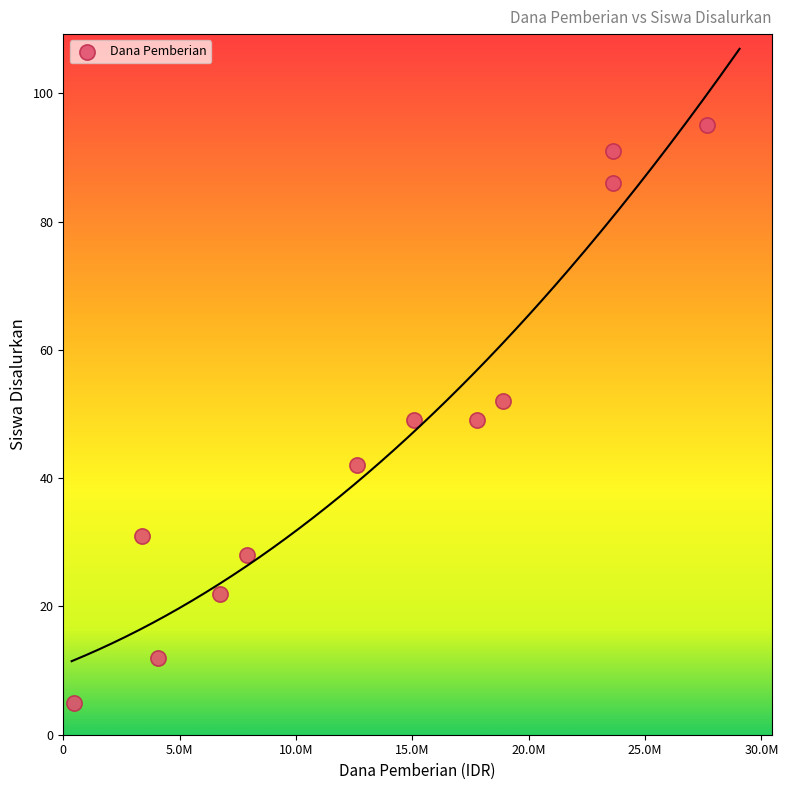

What is the average X value?

13481250